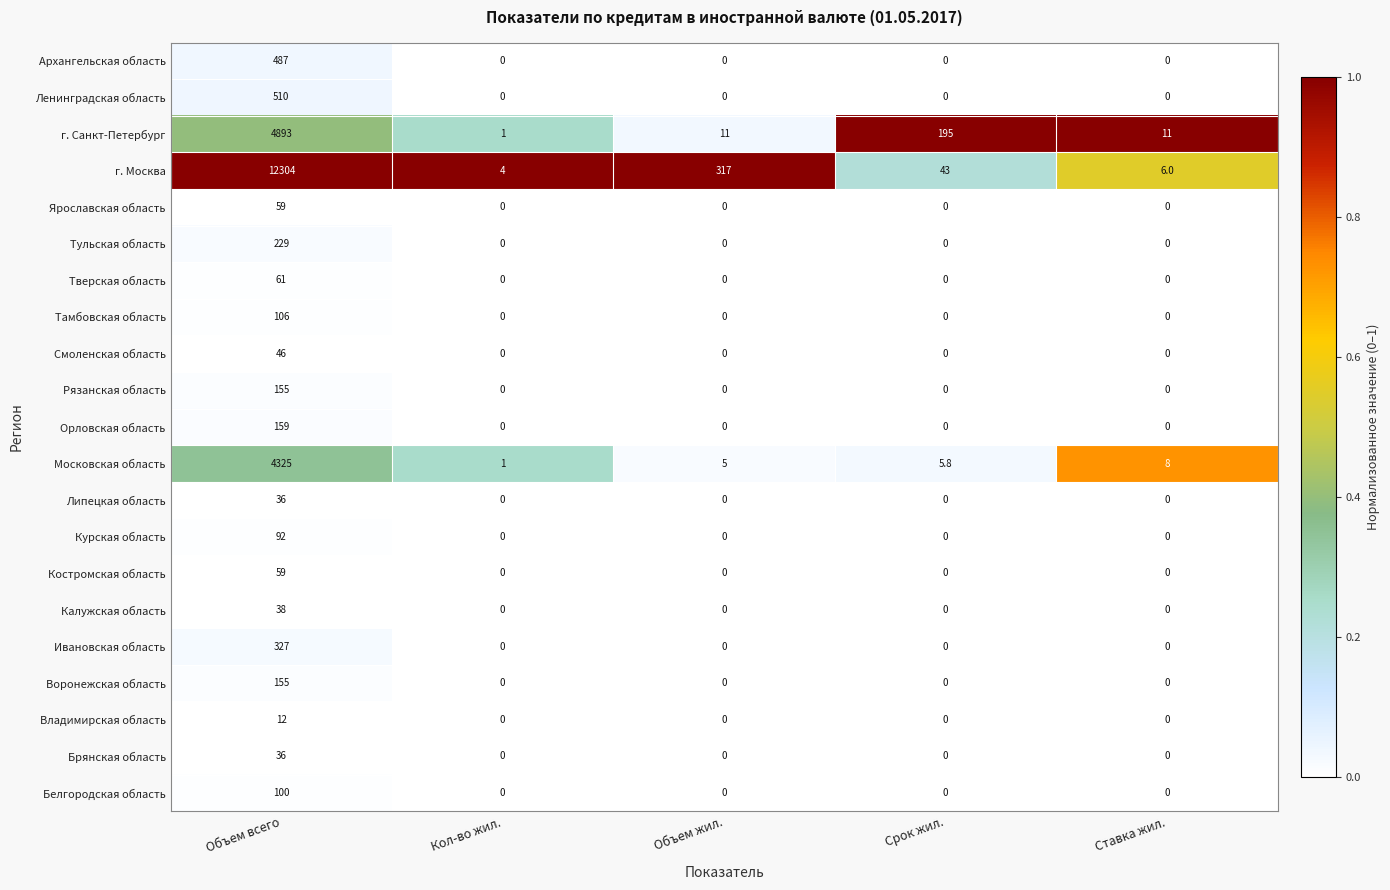

How many data points does each series have?

5